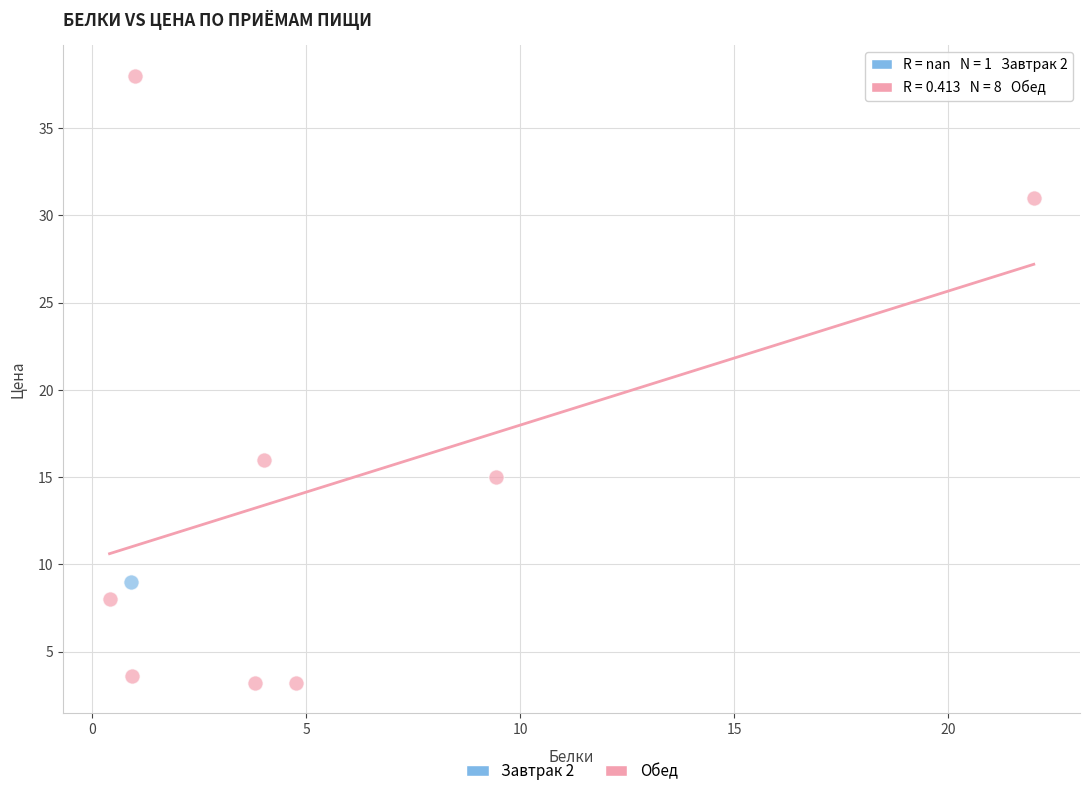

What are all the series names shown in the legend?

Завтрак 2, Обед